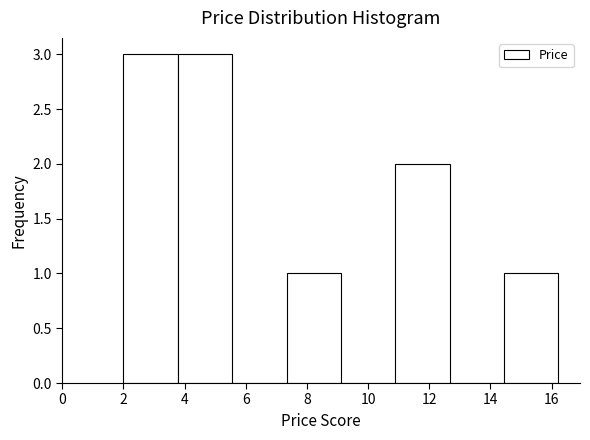

What is the height of the bar covering 2.0 to 3.8 on the x-axis? Neither the bar edges nor the heights are printed on the chart, so give them approximately, as read against the axes.

3